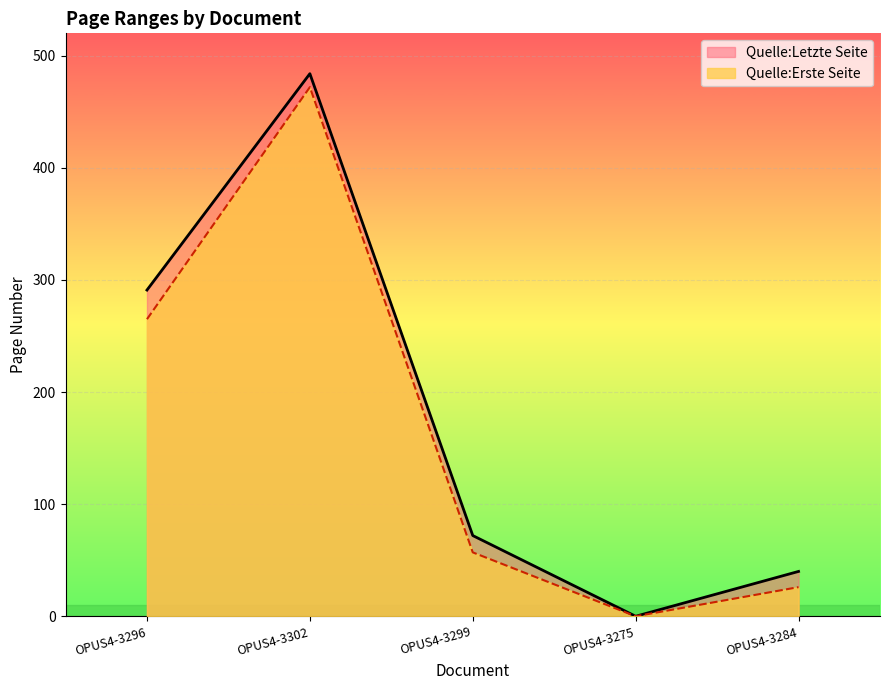

Between OPUS4-3296 and OPUS4-3299, which series saw the biggest shift?

Quelle:Letzte Seite